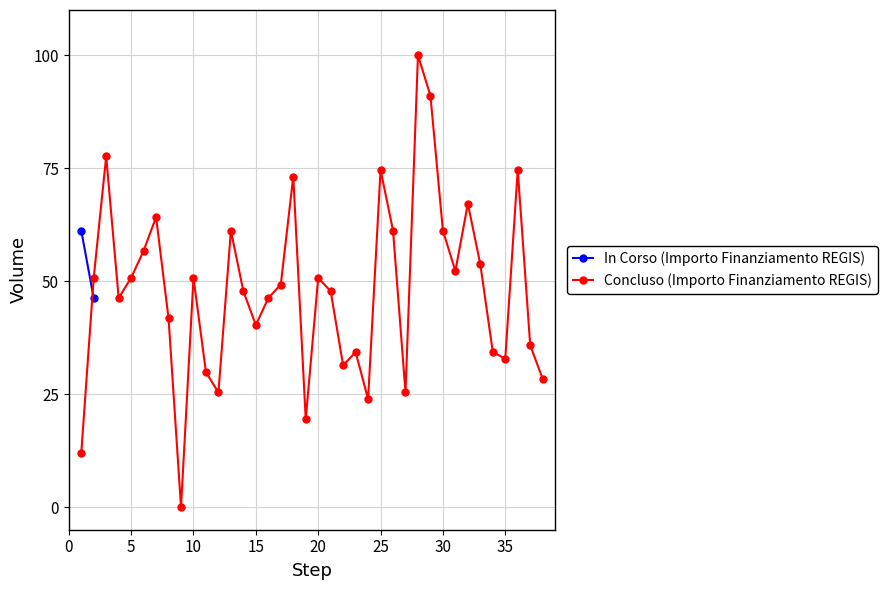

In Concluso (Importo Finanziamento REGIS), how many points are lower than both neighbors (excluding endpoints)?

10